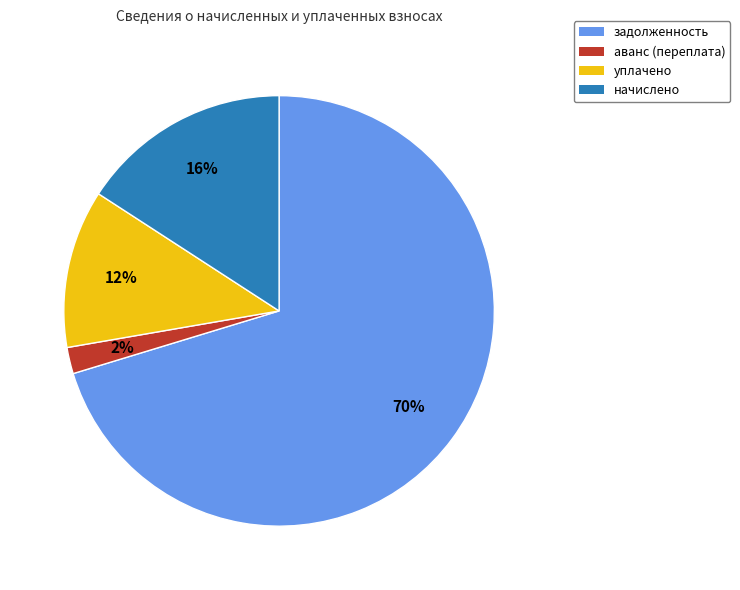

Do аванс (переплата) and задолженность together represent more than half of the pie?

Yes